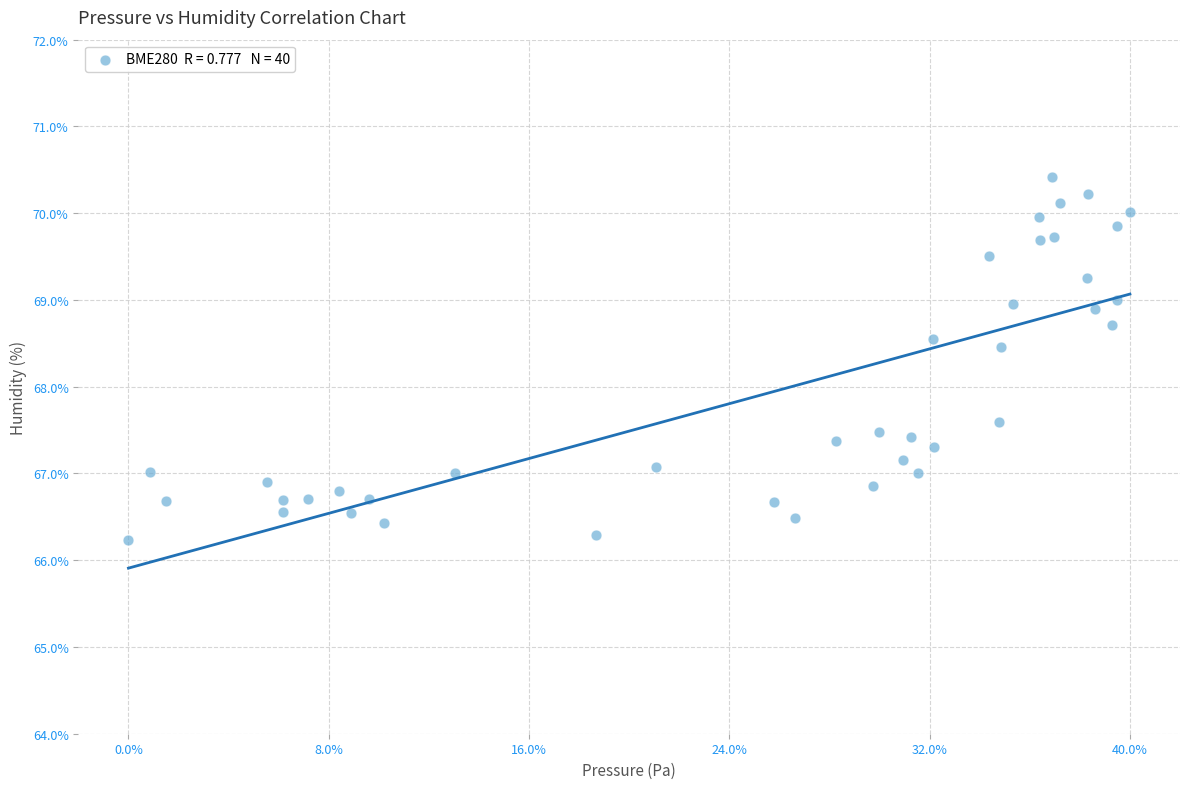

What is the range of X values (max minus min)?

44.3